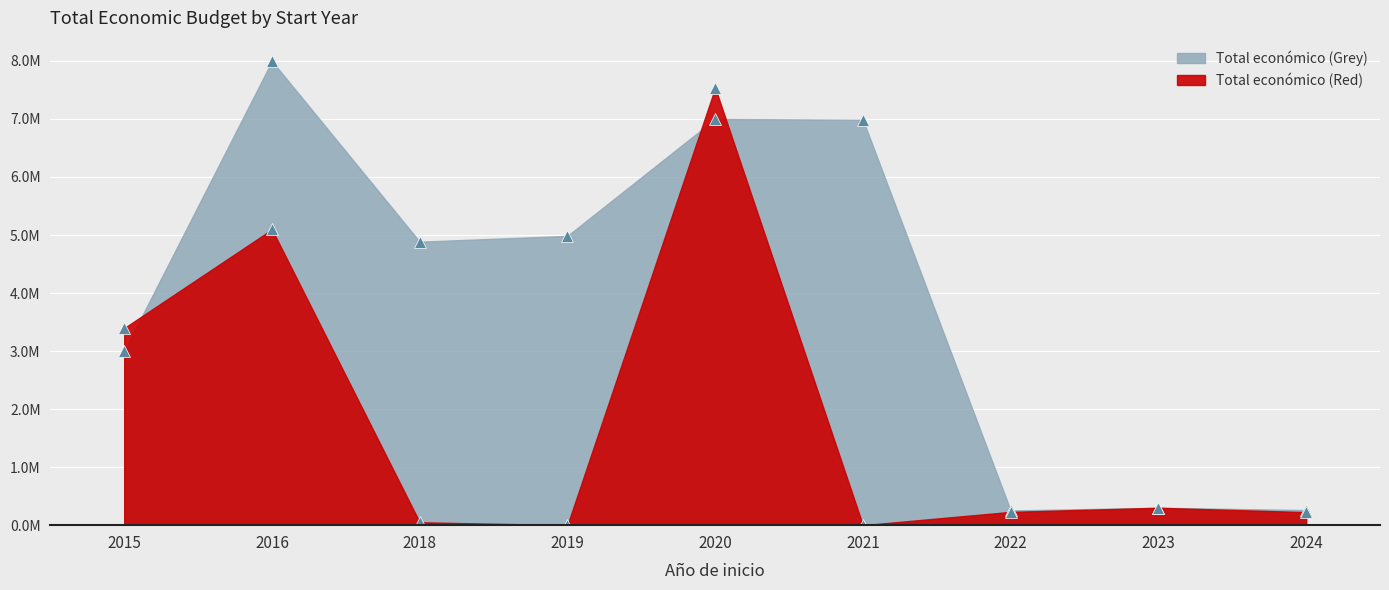

What is the difference between the Total económico (Red) values at 2018 and 2024?

174878